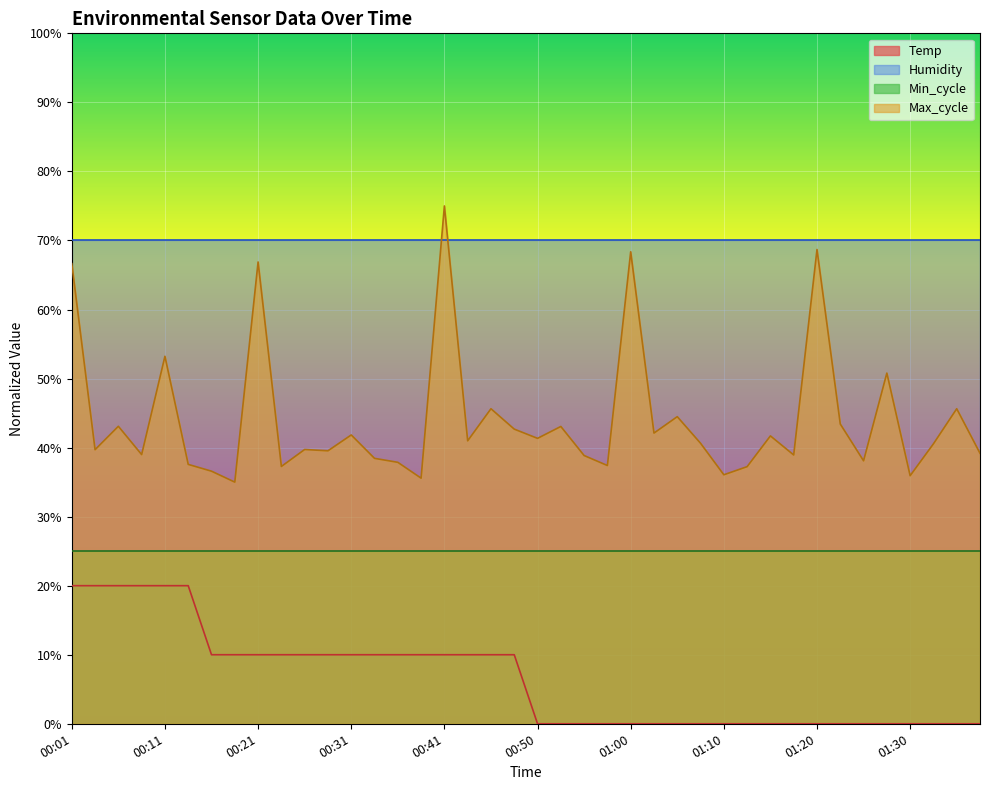

Which series changed the most between 00:16 and 00:41?

Max_cycle